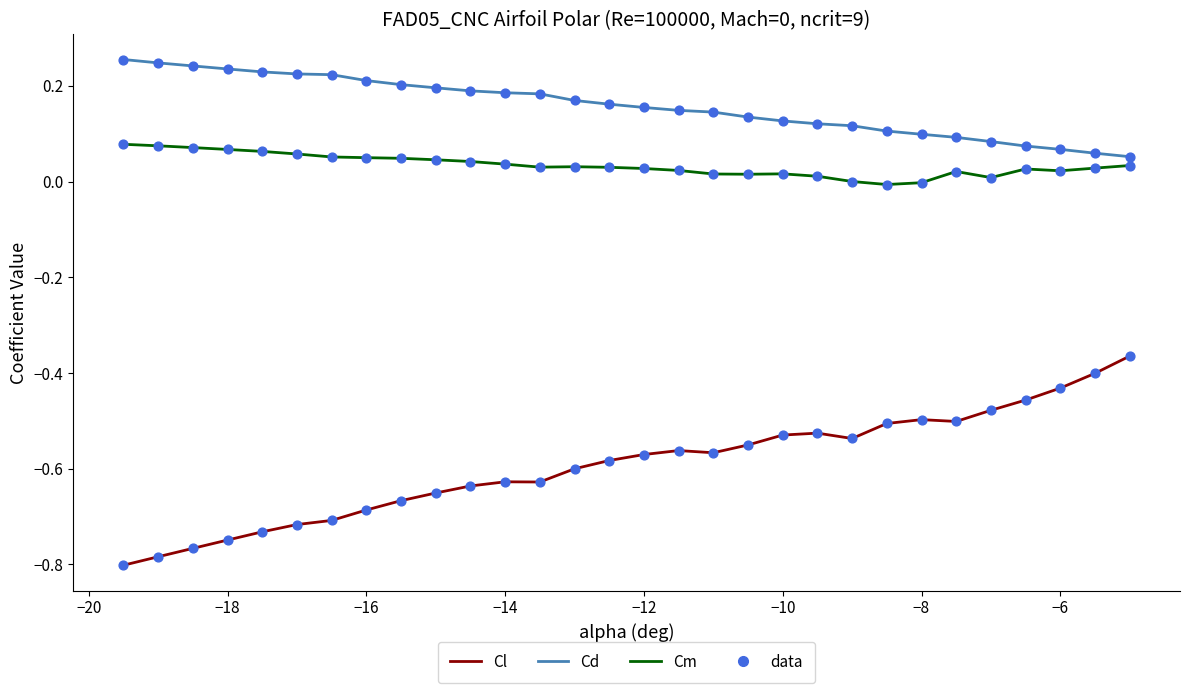

At how many categories does at least one series exceed 0?

30